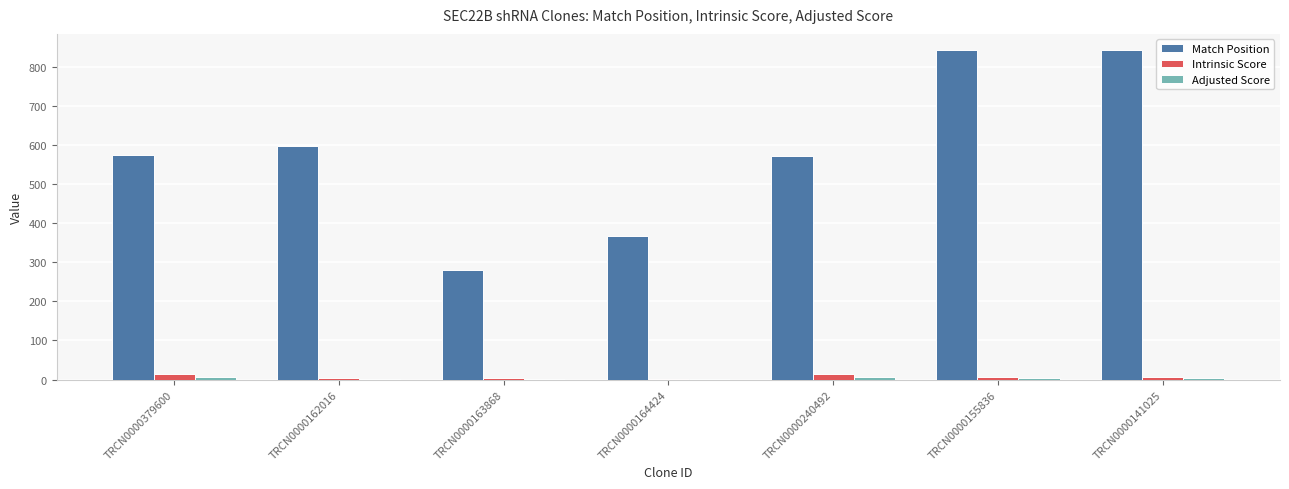

Are the bars grouped side by side (vs. stacked)?

Yes